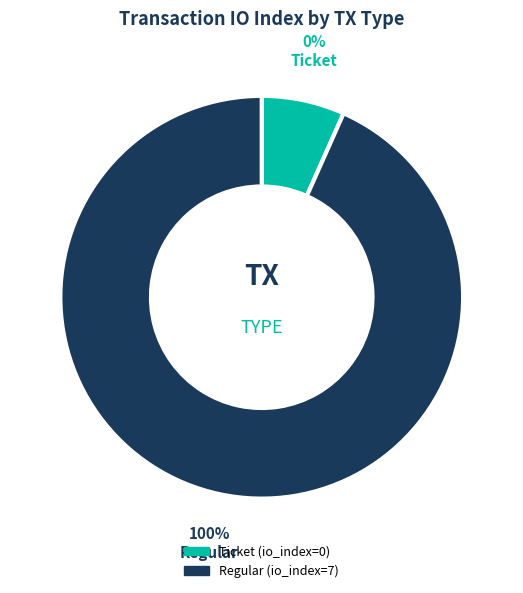

How many slices are in this pie chart?

2